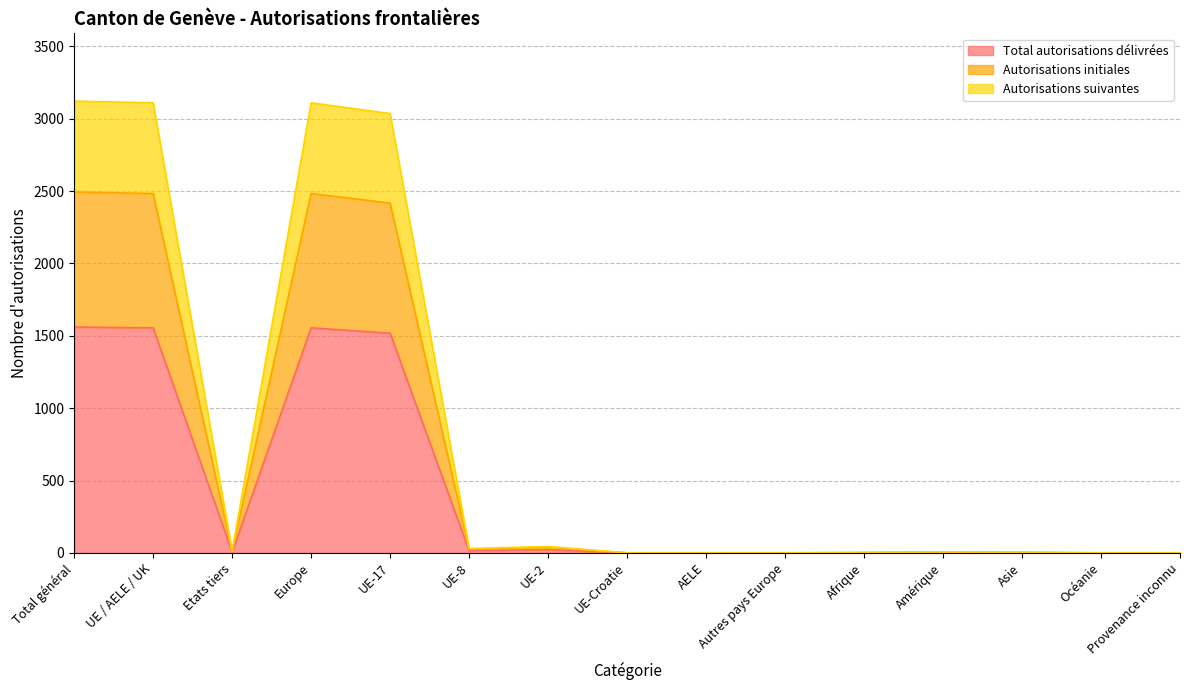

Which series changed the most between Europe and Autres pays Europe?

Autorisations suivantes